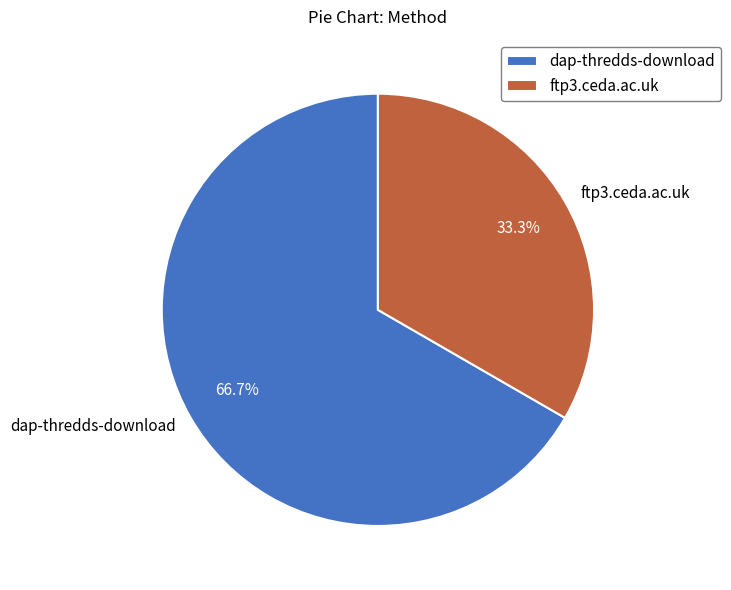

How many slices are in this pie chart?

2